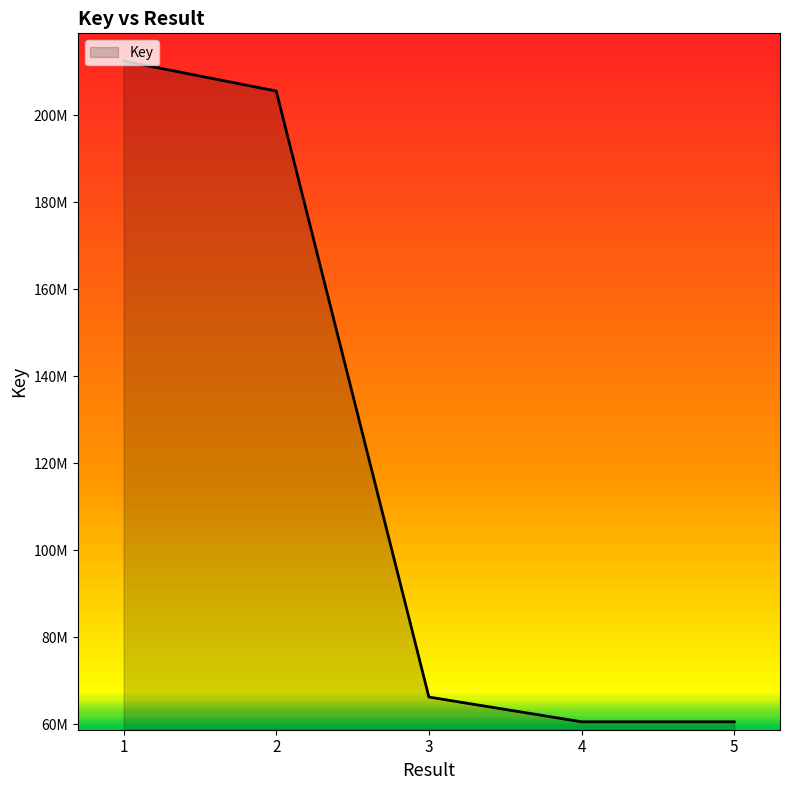

Does the chart have visible grid lines?

No